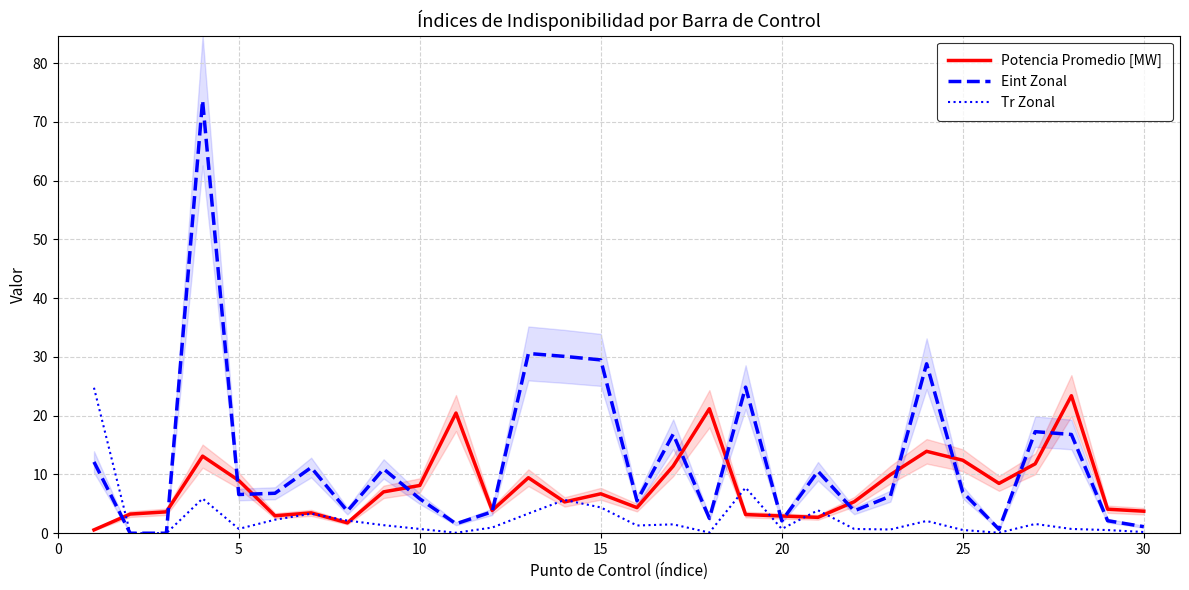

What value does the Potencia Promedio [MW] series have at 5?

9.0